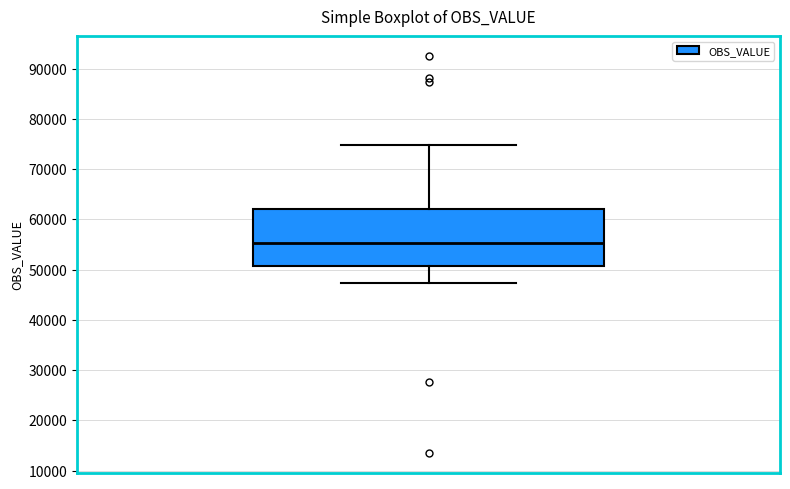

Where is the lower edge of the box on the y-axis? The values are not printed on the chart, so give them approximately, as read against the axis.

51000